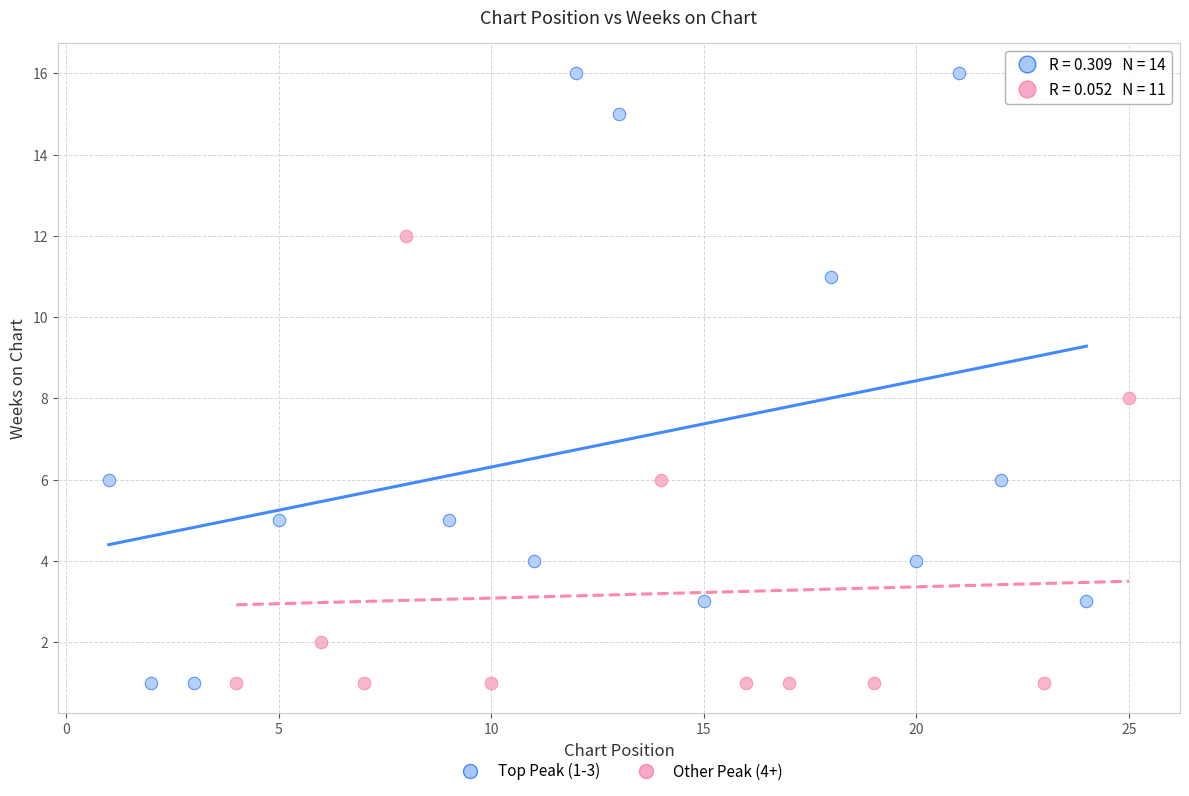

Which series contains the highest Y value?

Top Peak (1-3)